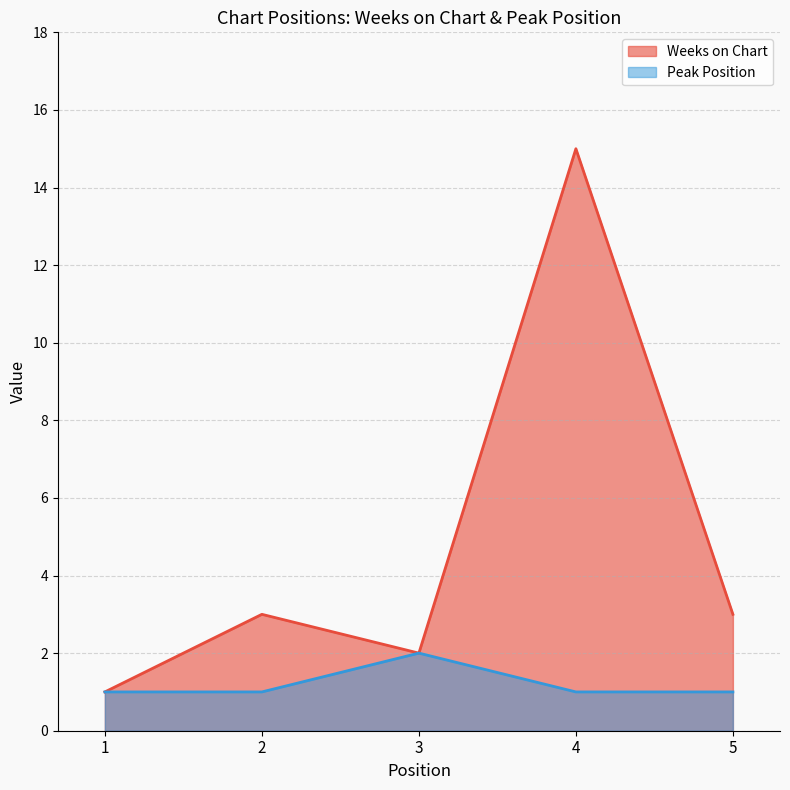

What is the total value across all series at 1?

2